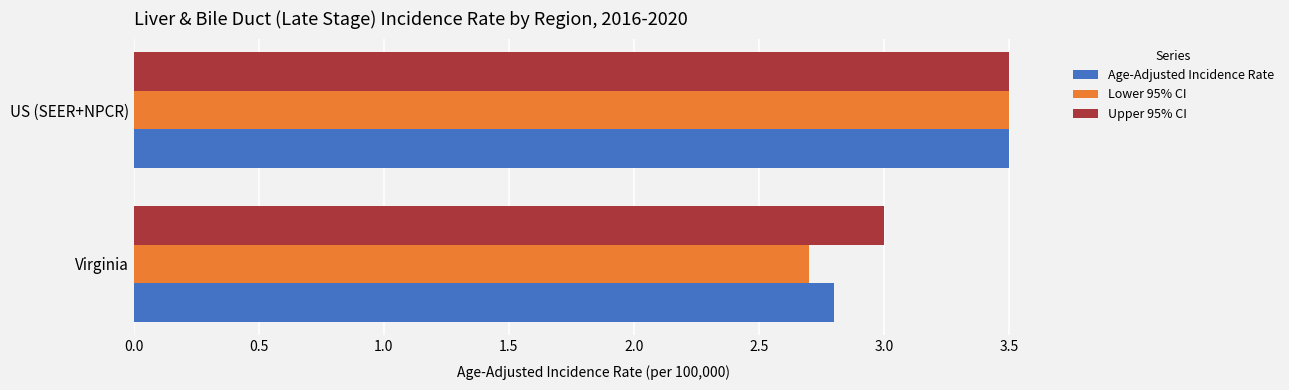

What is the maximum value for Lower 95% CI?

3.5